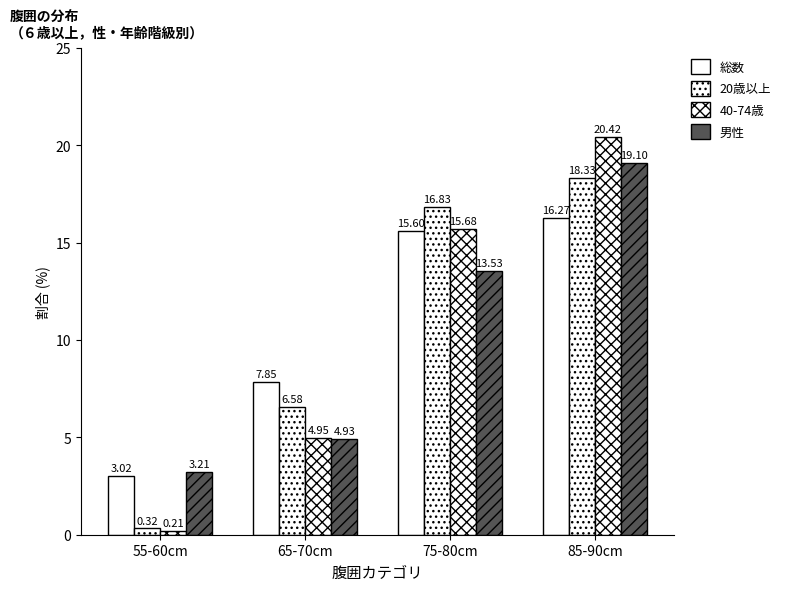

At which category is the sum across all series the highest?

85-90cm